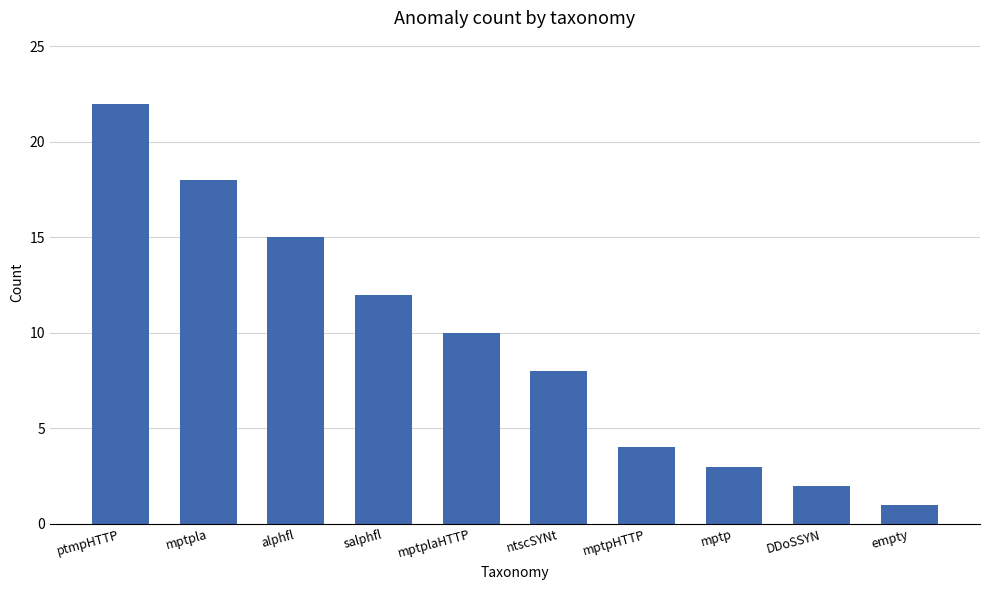

At which label does the data first exceed 10?

ptmpHTTP